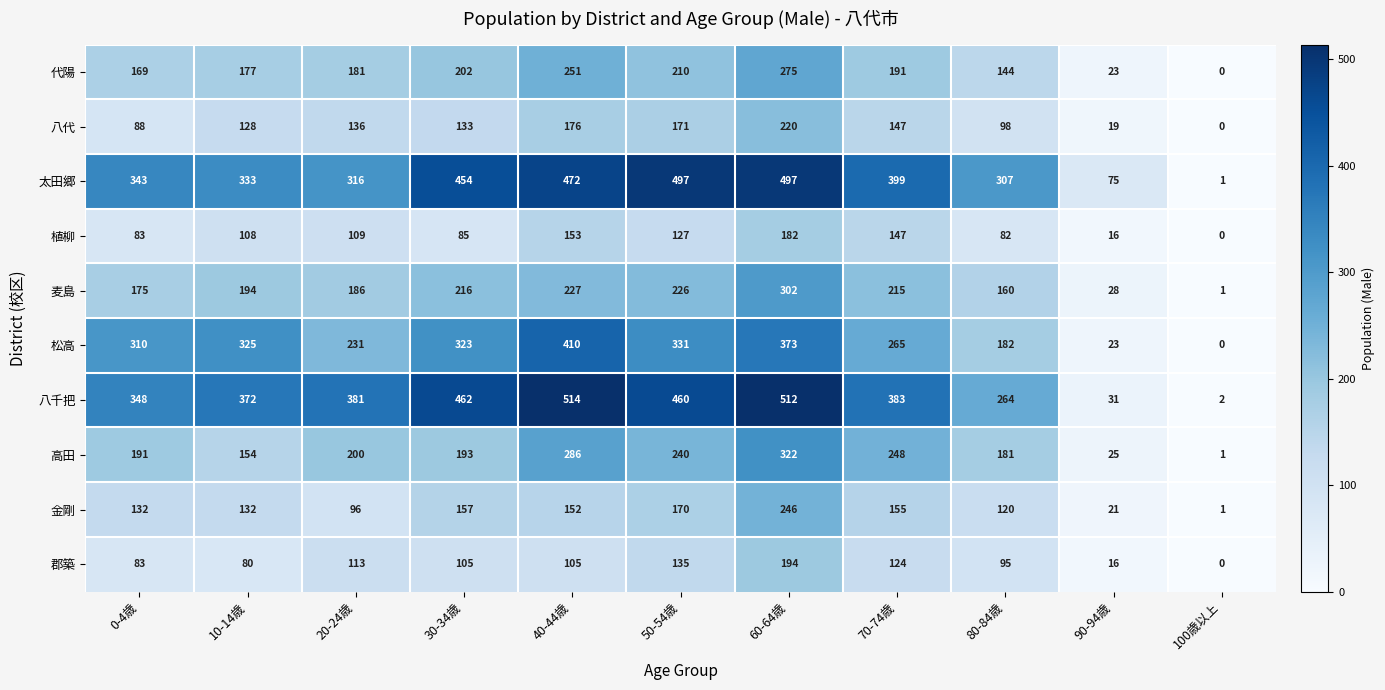

At which category does the chart reach its minimum across all series?

100歳以上